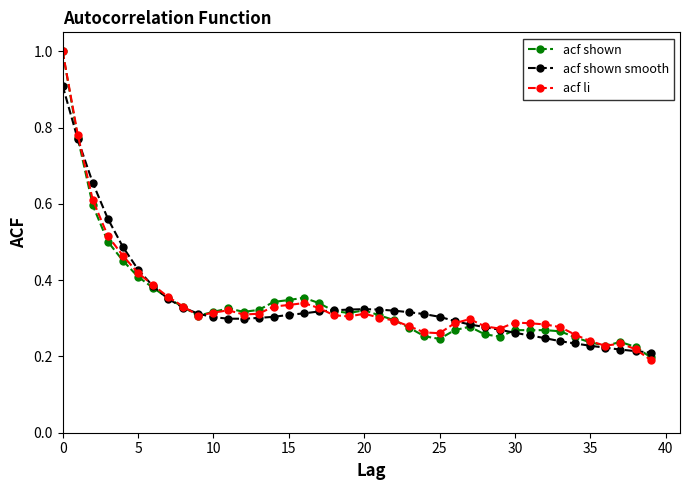

At how many categories does at least one series exceed 0?

40